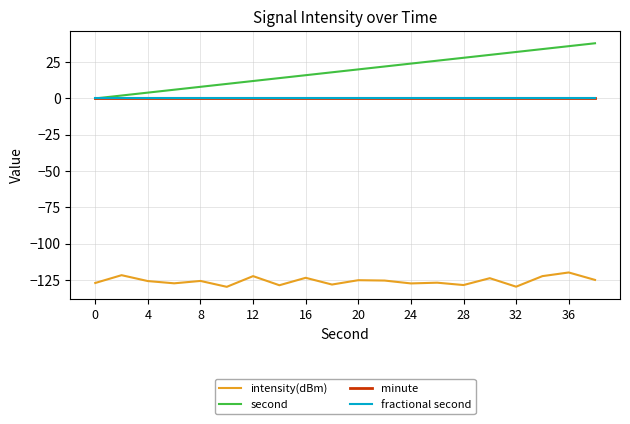

Does the chart have visible grid lines?

Yes